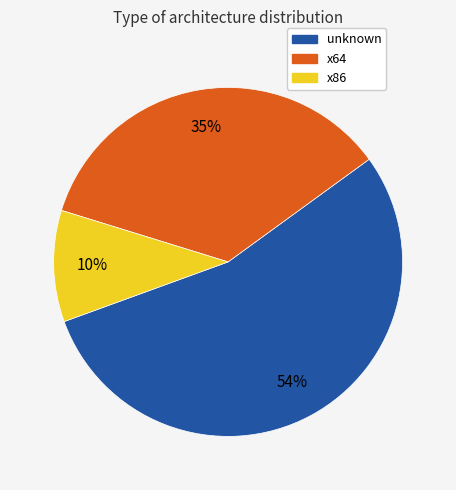

Which category has the biggest portion of the pie?

unknown